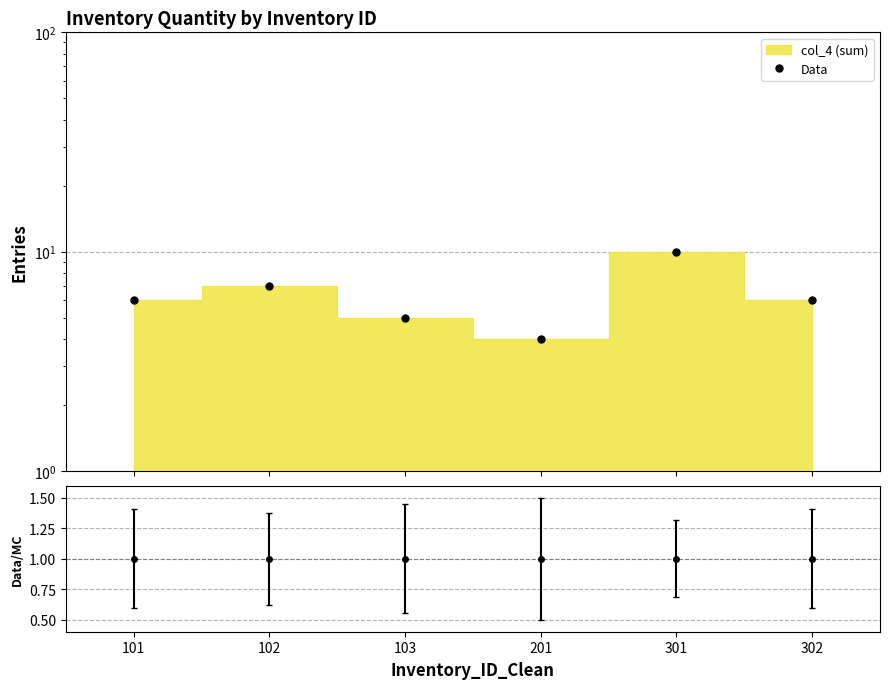

Read the value at 201.

4